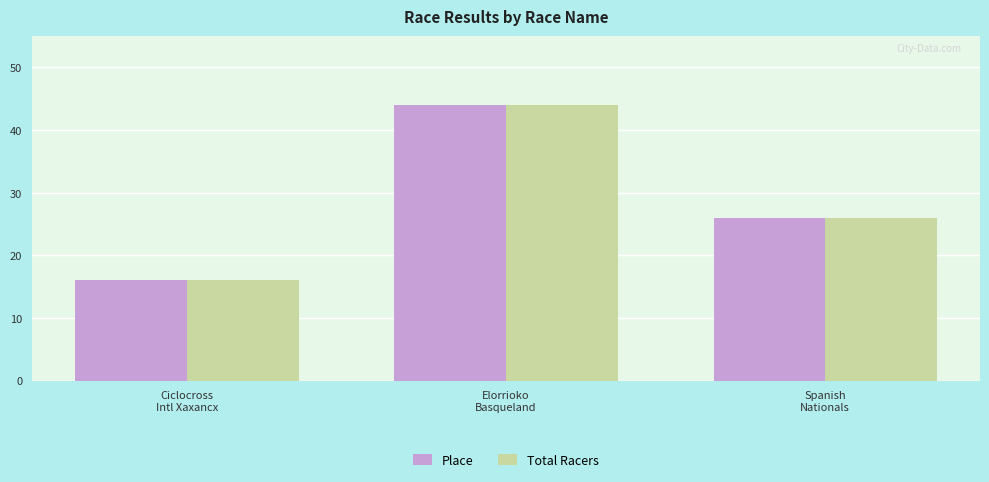

Reading left to right, what are all the values shown in this chart?

Place: 16	44	26
Total Racers: 16	44	26